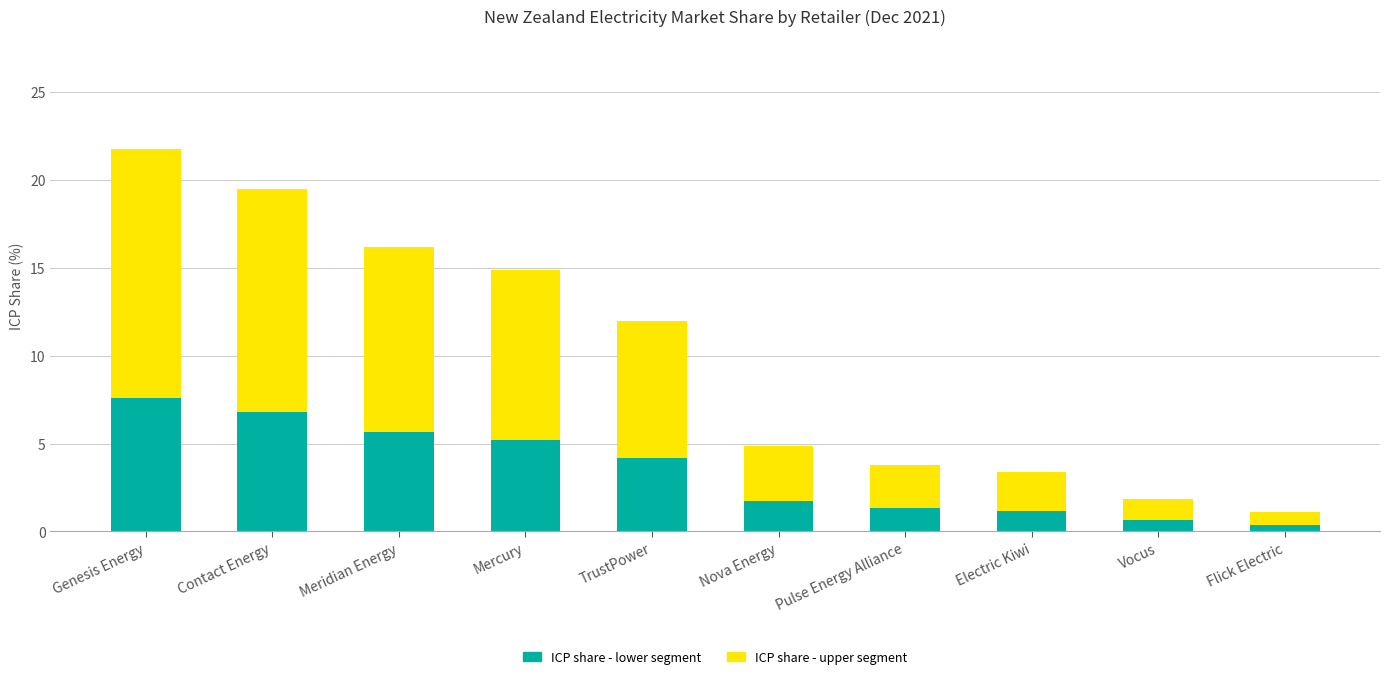

What is the total value across all series at Contact Energy?

19.5